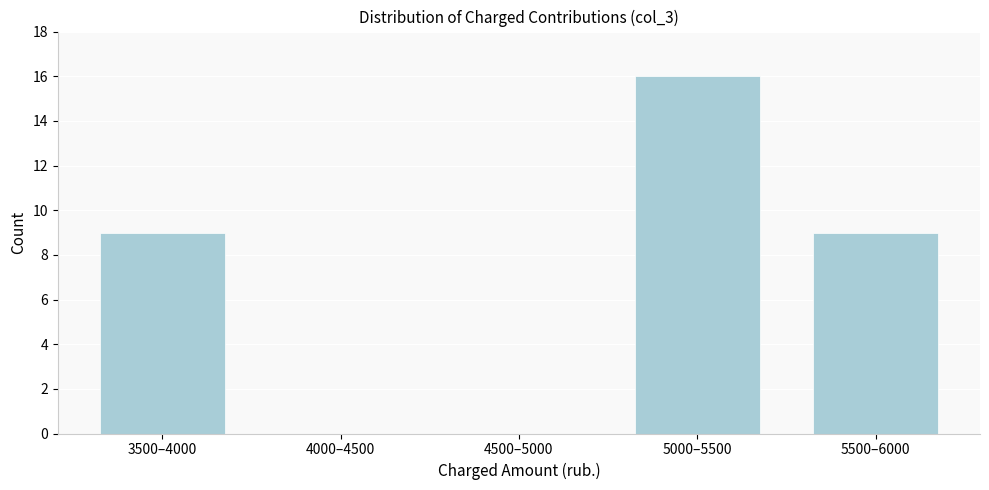

Reading left to right, transcribe all the data shown in this chart.

3500–4000=9	4000–4500=0	4500–5000=0	5000–5500=16	5500–6000=9